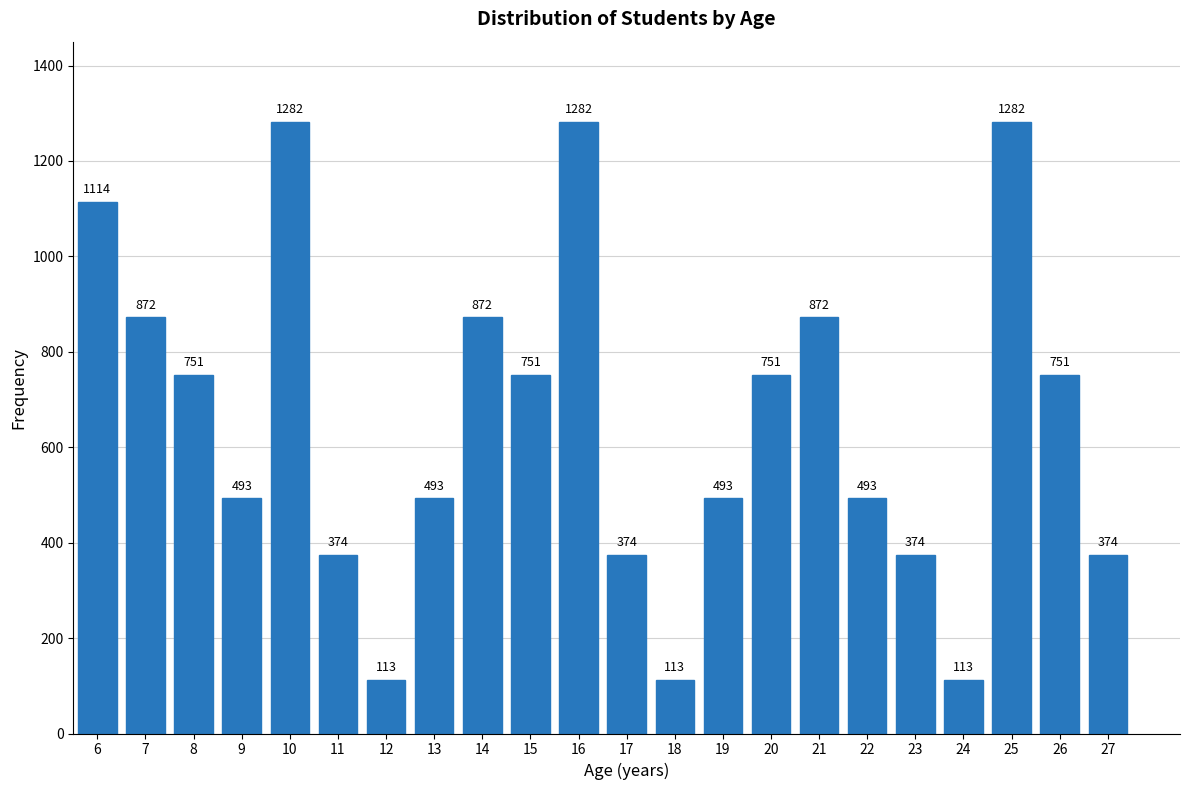

Reading left to right, transcribe all the data shown in this chart.

6=1114	7=872	8=751	9=493	10=1282	11=374	12=113	13=493	14=872	15=751	16=1282	17=374	18=113	19=493	20=751	21=872	22=493	23=374	24=113	25=1282	26=751	27=374